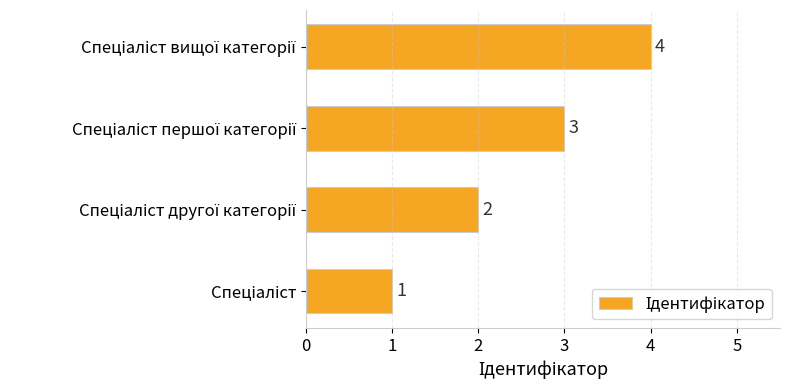

Count the values in the range 2 to 4.

3